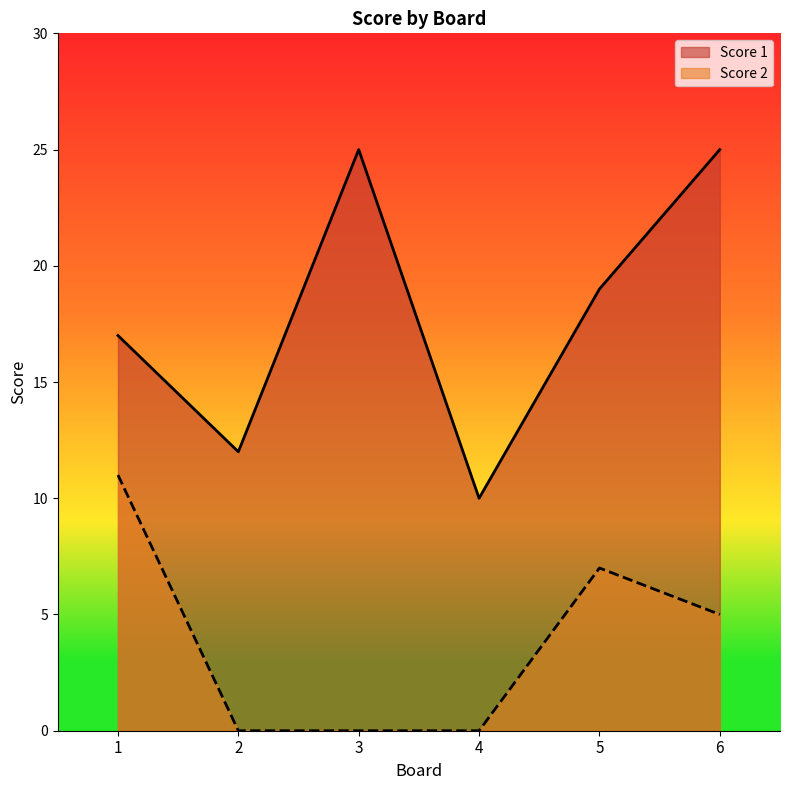

What is the difference between the Score 1 values at 5 and 6?

6